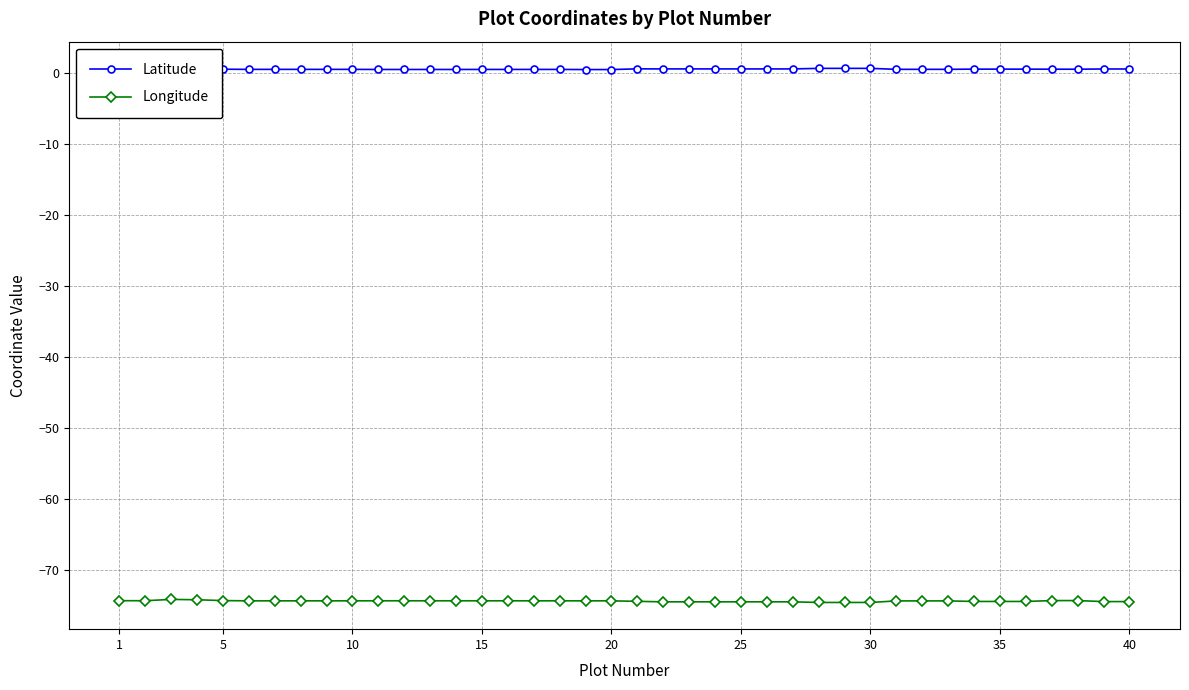

True or false: Longitude and Latitude cross at least once.

False